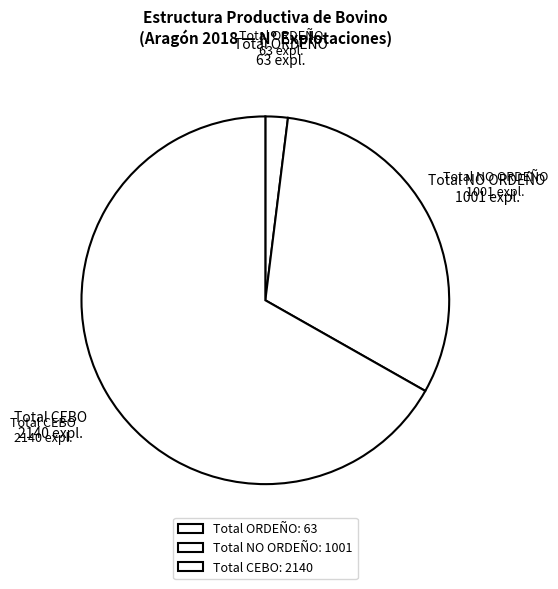

Is the sum of Total CEBO and Total NO ORDEÑO greater than half?

Yes